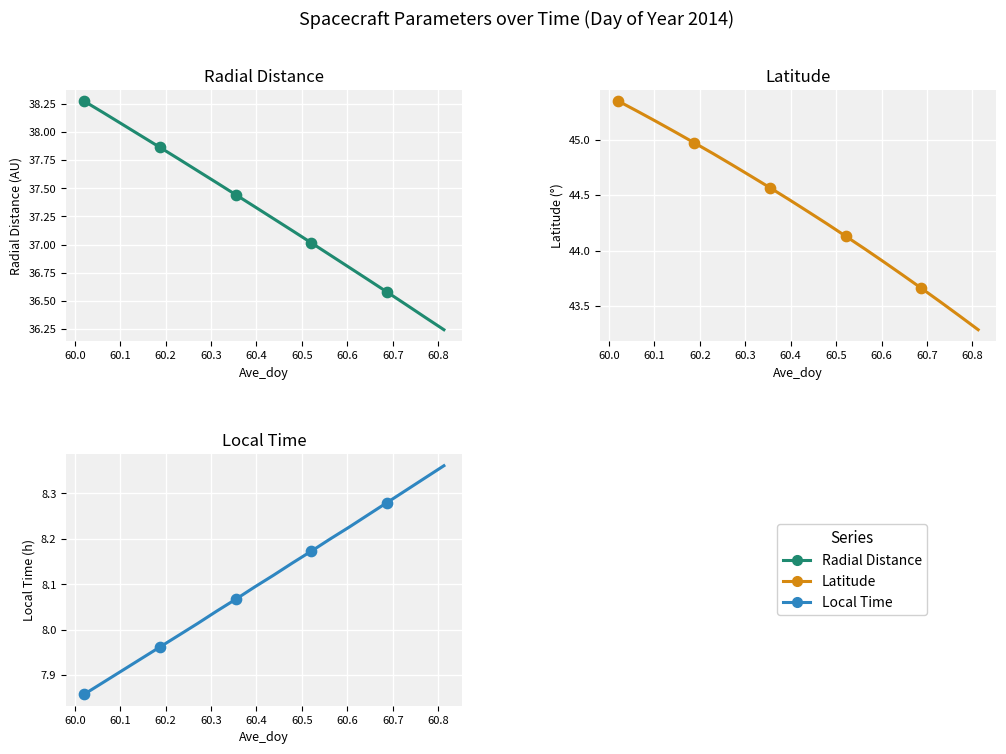

Which series reaches the maximum Y coordinate?

Latitude